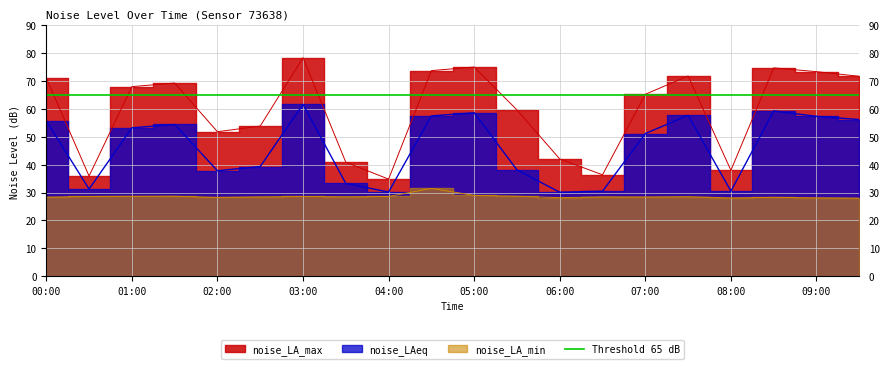

What is the maximum value shown in the chart?

78.4